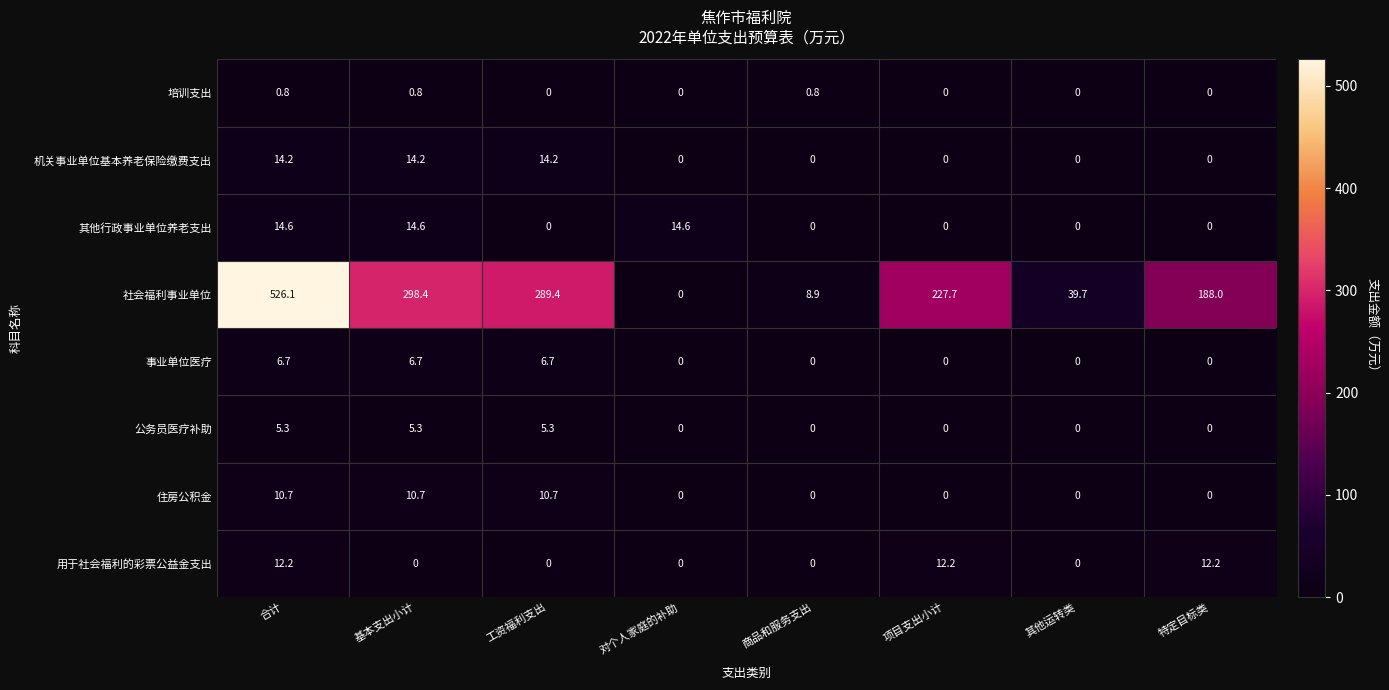

Rank the series by their maximum value, from lowest to highest.

培训支出, 公务员医疗补助, 事业单位医疗, 住房公积金, 用于社会福利的彩票公益金支出, 机关事业单位基本养老保险缴费支出, 其他行政事业单位养老支出, 社会福利事业单位